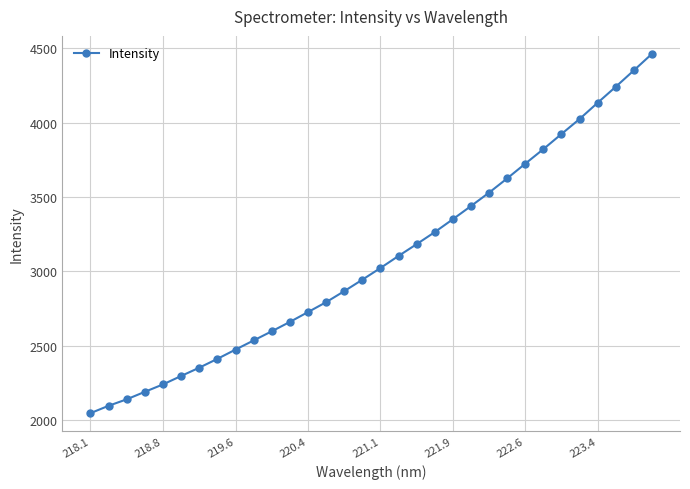

What is the maximum value shown in the chart?

4463.2